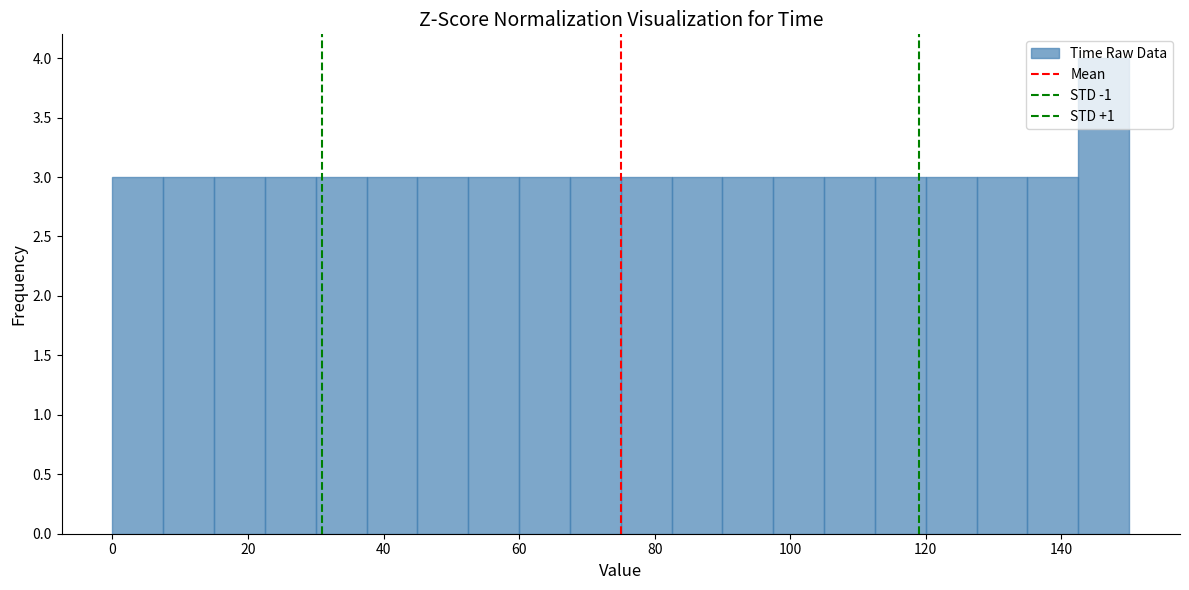

Read against the x-axis, roughly where is the centre of the tallest bar?

146